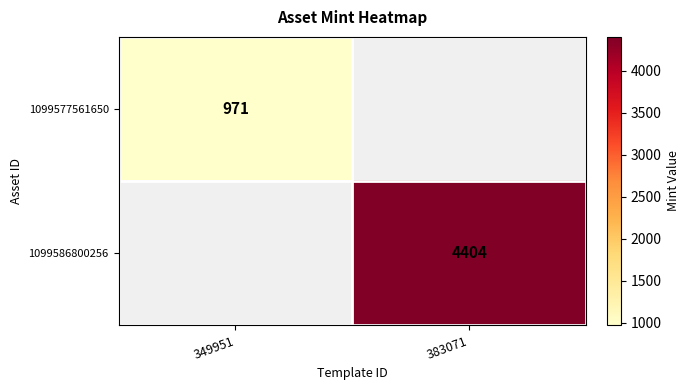

The value of 1099577561650 at 349951 is 971. True or false?

True